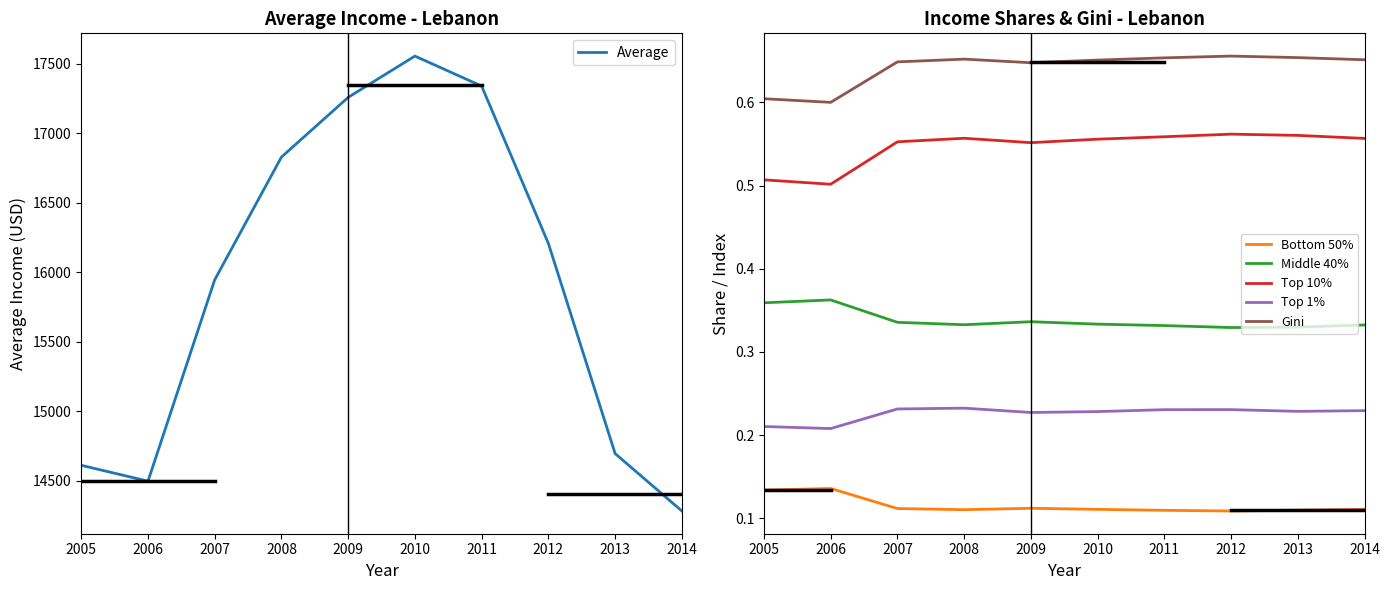

What is the sum of all Average values?

159217.4